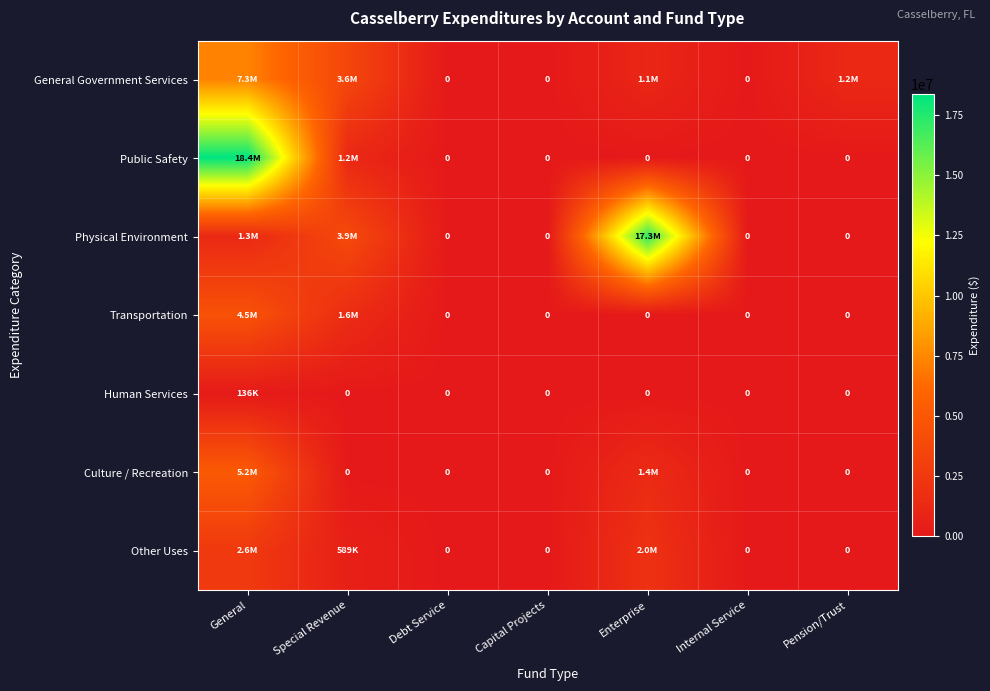

At which label does Physical Environment reach its peak?

Enterprise